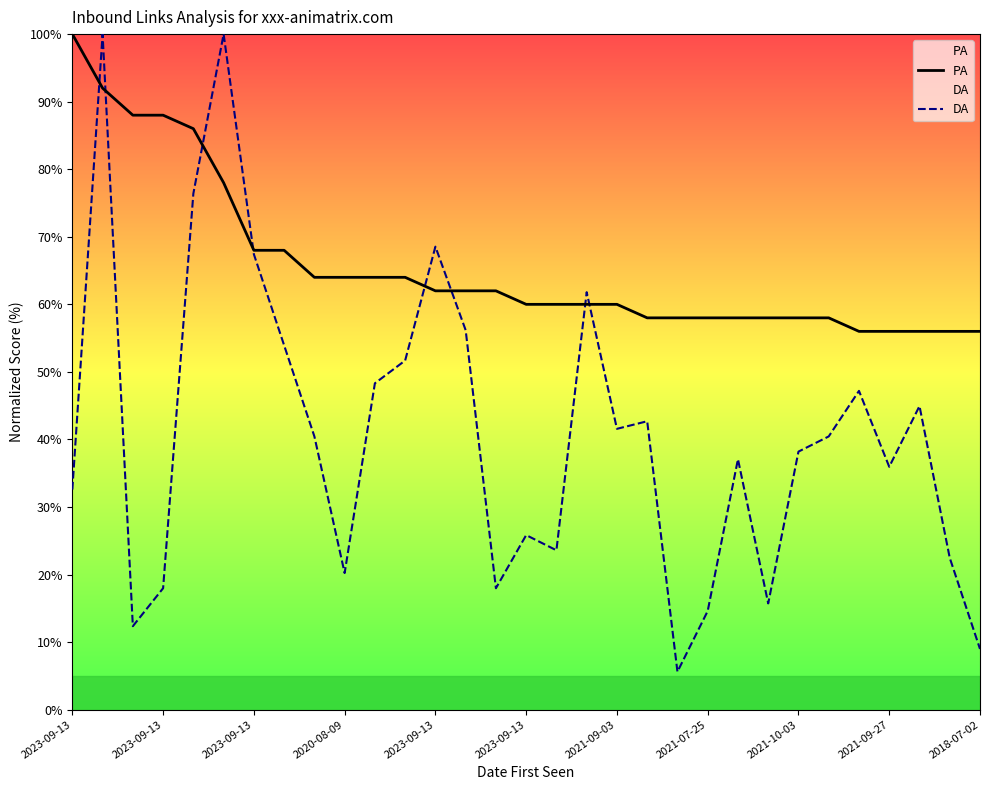

How many distinct data groups are displayed?

2